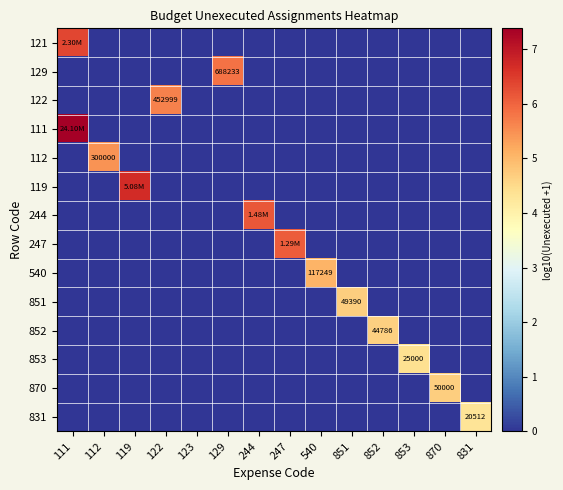

Is it true that 244 equals 0.0 at 122?

True